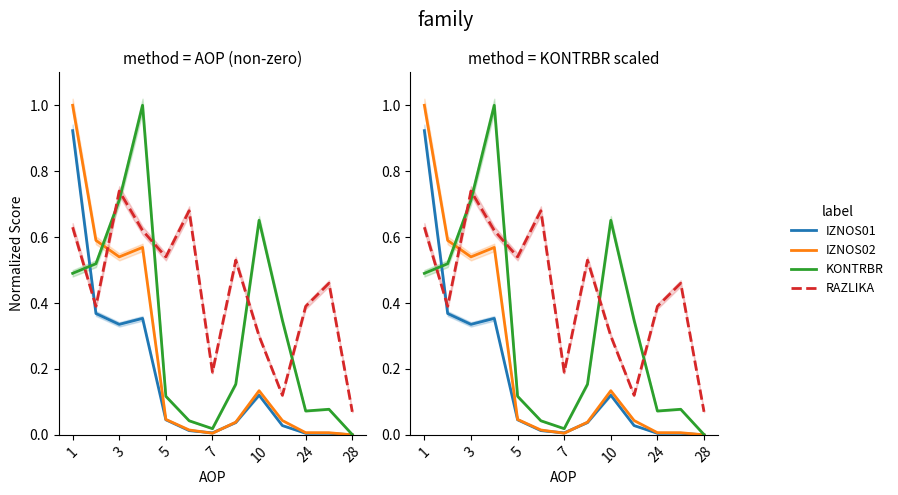

What are all the series names shown in the legend?

IZNOS01, IZNOS02, KONTRBR, RAZLIKA